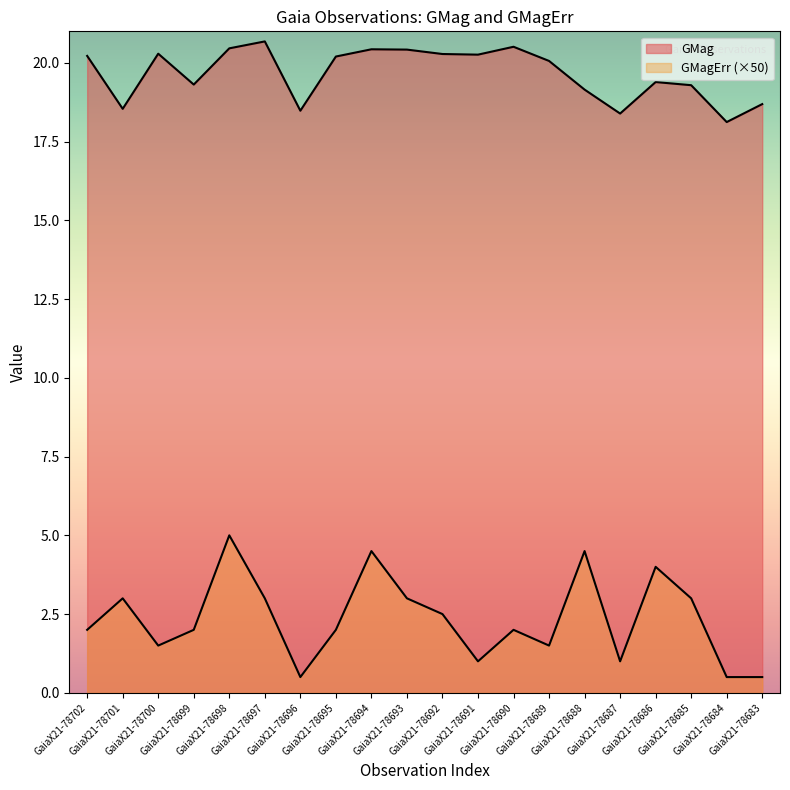

How many data points does each series have?

20